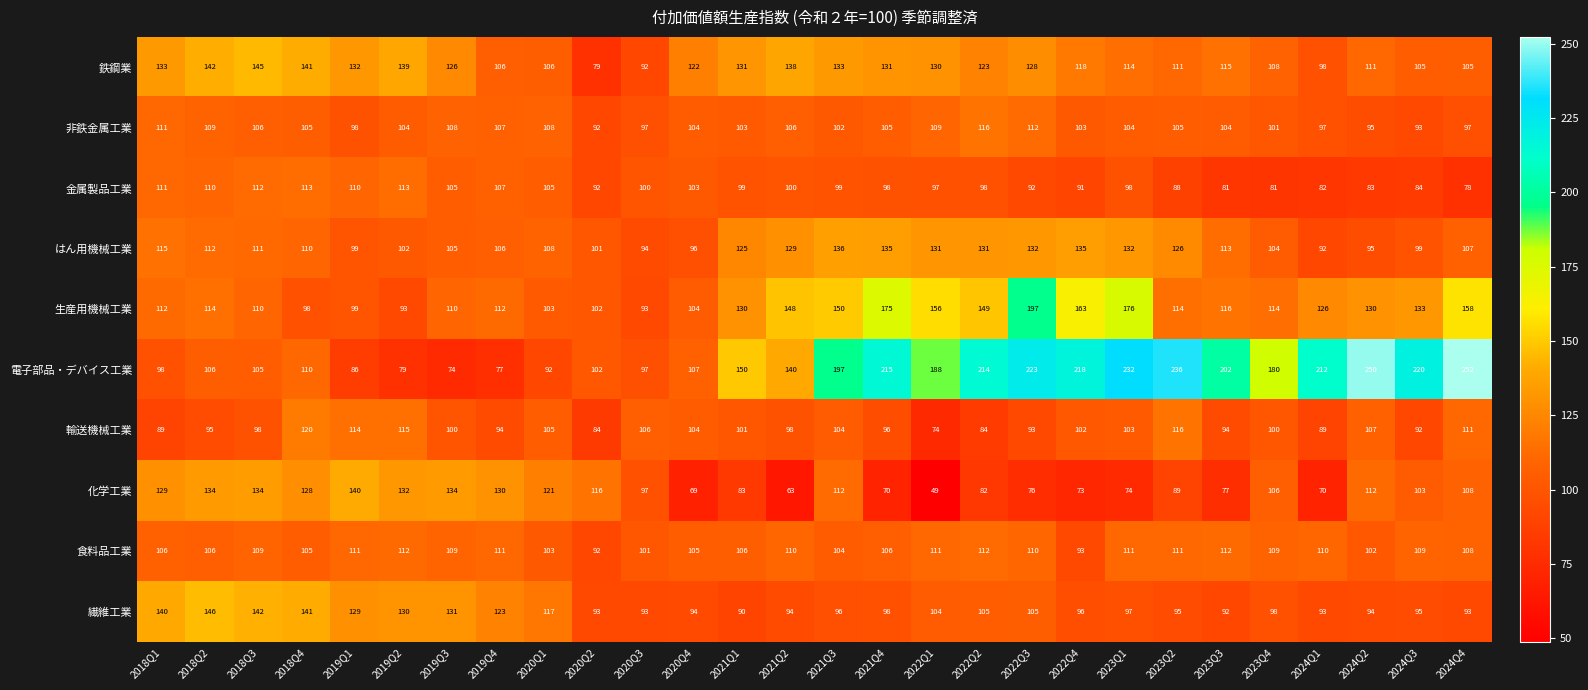

True or false: 金属製品工業 has a value of 54 at 2022Q3.

False